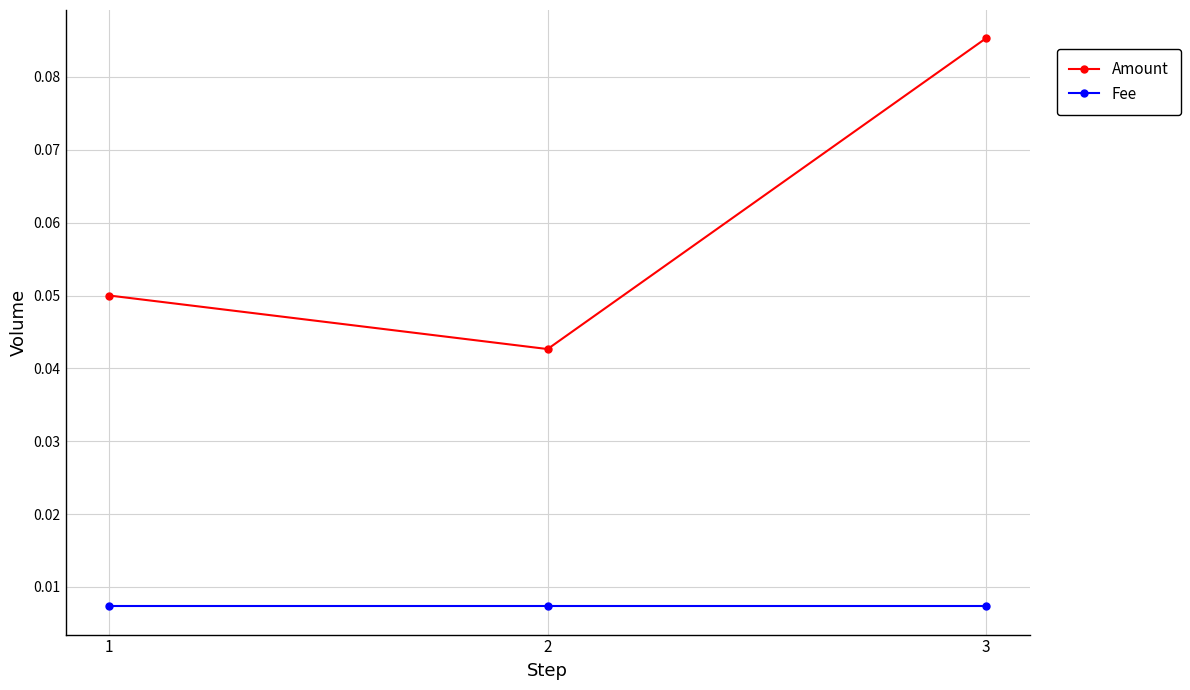

At which label is Amount closest to 0?

2